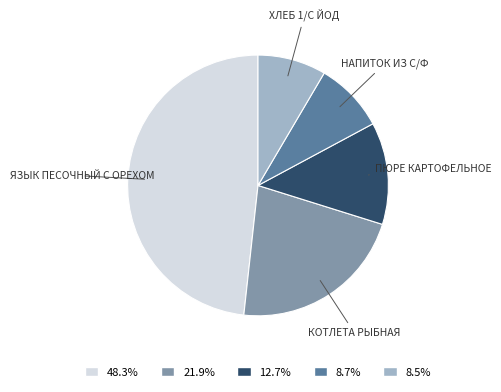

Does any single category account for the majority?

No